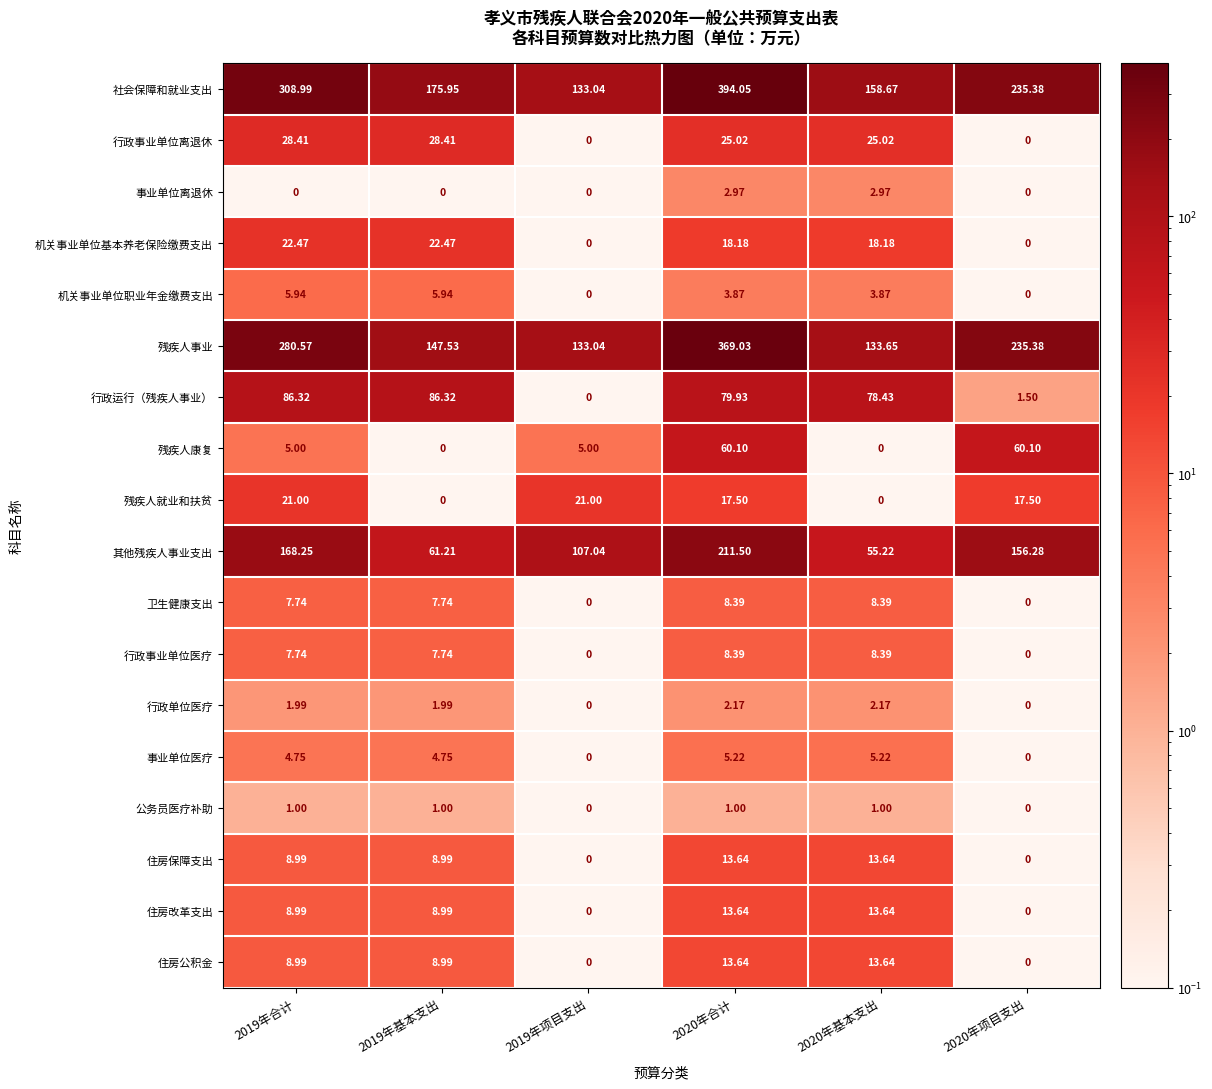

Count the number of data series in this chart.

18